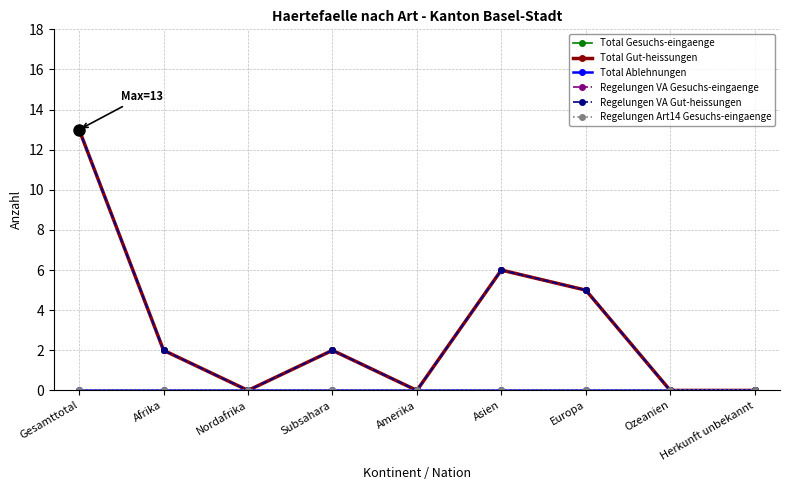

Is this an area chart (filled region under the line)?

No